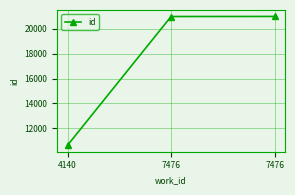

Is this an area chart (filled region under the line)?

No